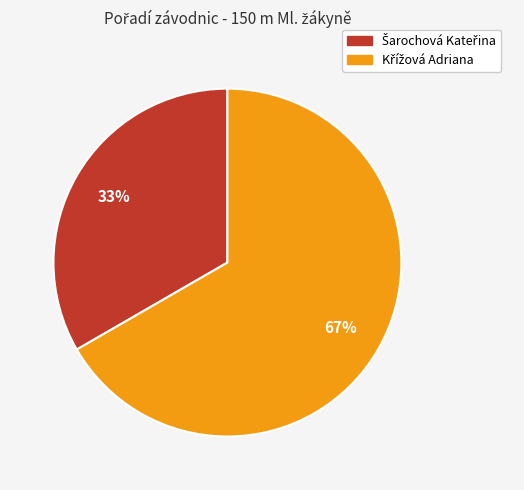

To the nearest percent, what is the average slice percentage?

50%